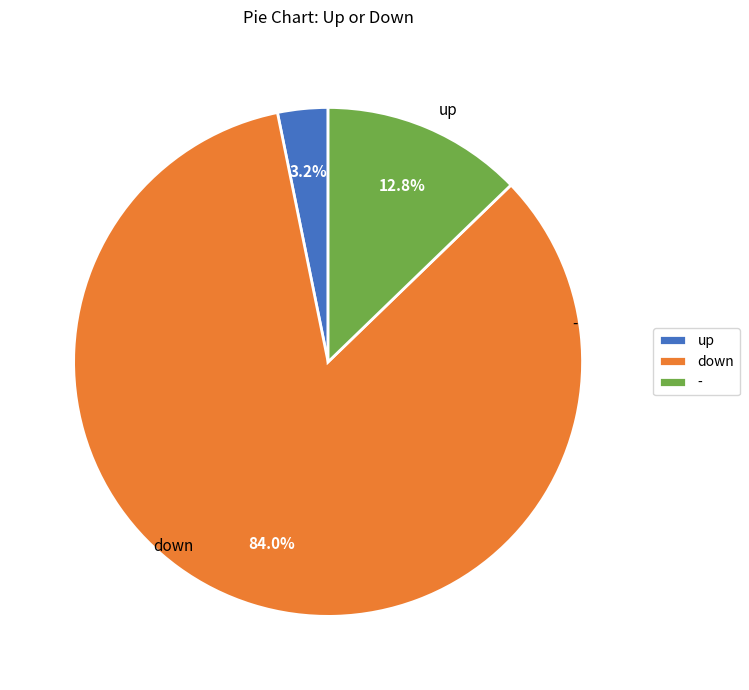

True or false: - accounts for 2% of the total.

False